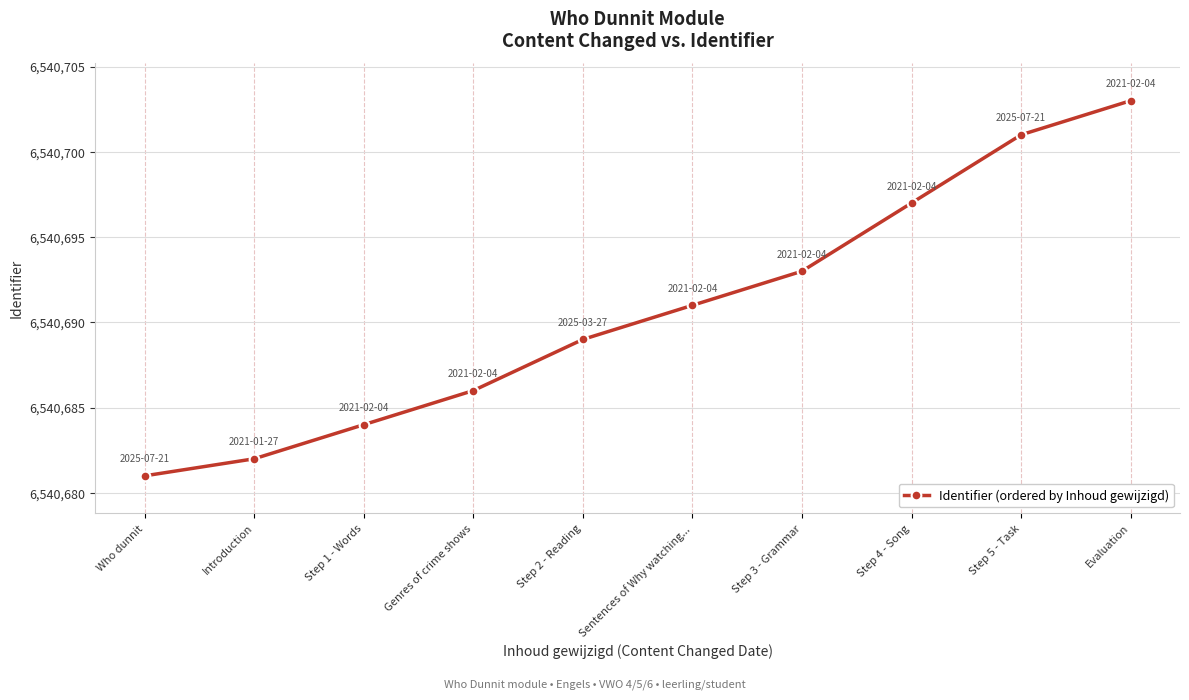

What is the sum of the values at Sentences of Why watching... and Introduction?

13081373